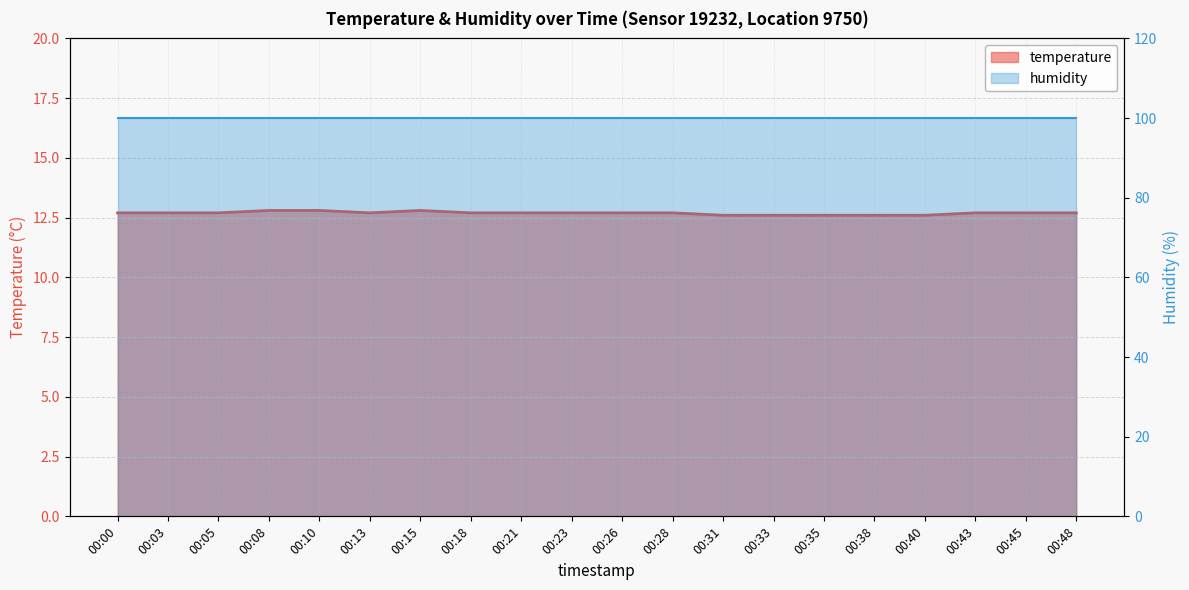

What is the difference between the second highest and minimum values?

0.2